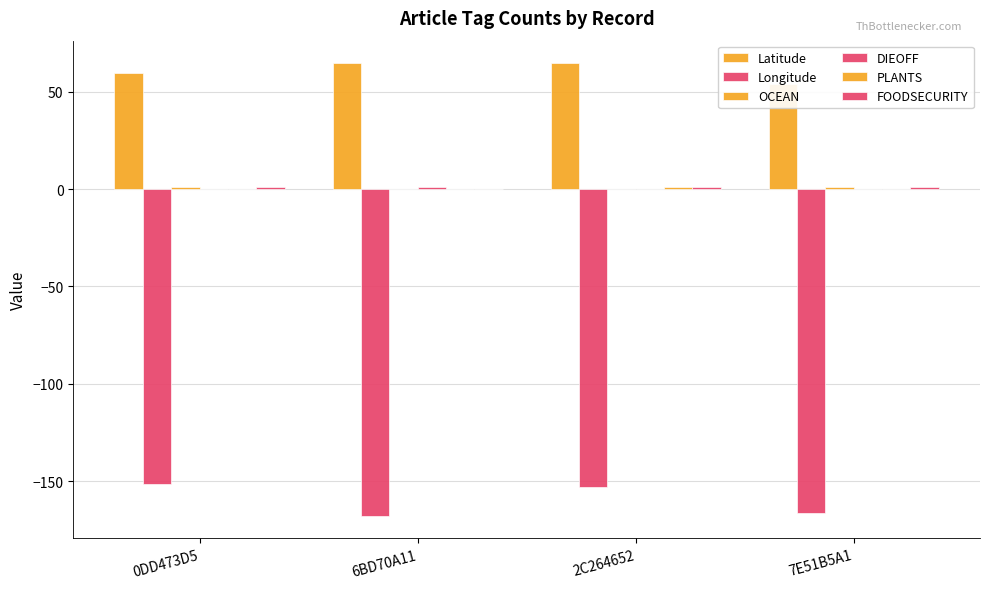

Which series changed the most between 6BD70A11 and 7E51B5A1?

Latitude